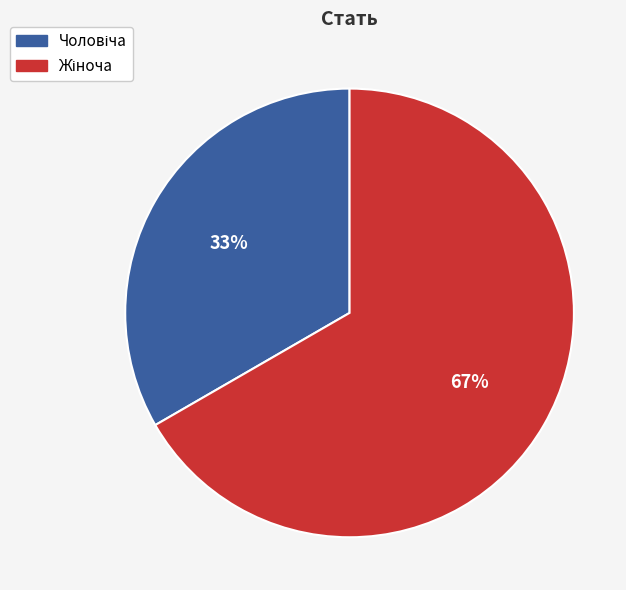

To the nearest percent, what is the average slice percentage?

50%